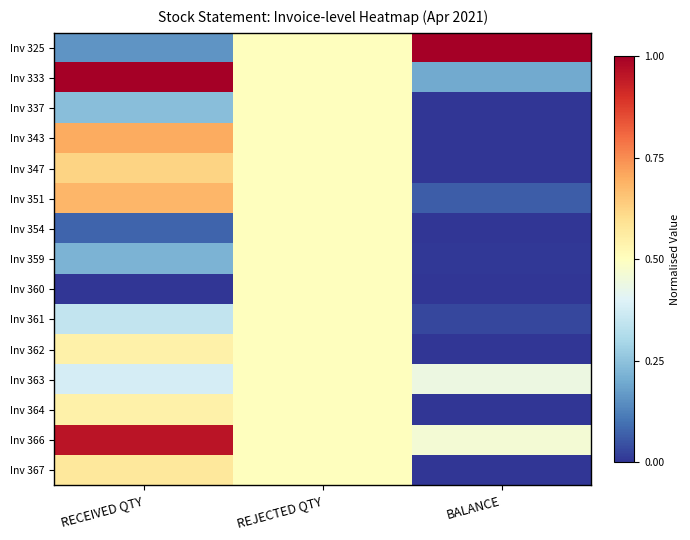

Rank the series by their maximum value, from highest to lowest.

Inv 325, Inv 333, Inv 366, Inv 343, Inv 351, Inv 347, Inv 367, Inv 362, Inv 364, Inv 337, Inv 354, Inv 359, Inv 360, Inv 361, Inv 363